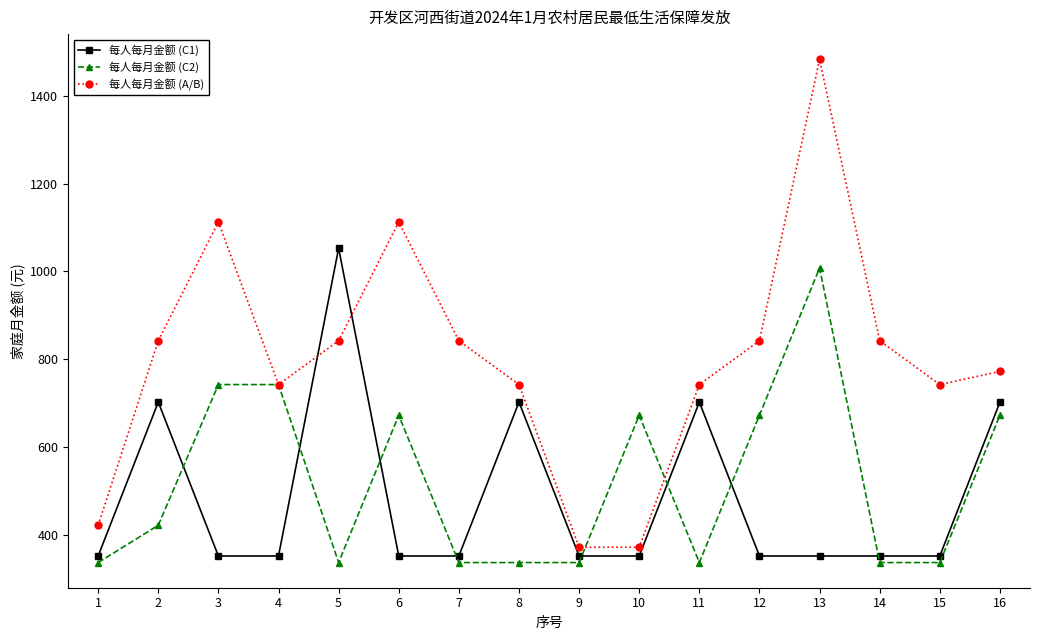

Between 3 and 7, which series saw the biggest shift?

每人每月金额 (C2)